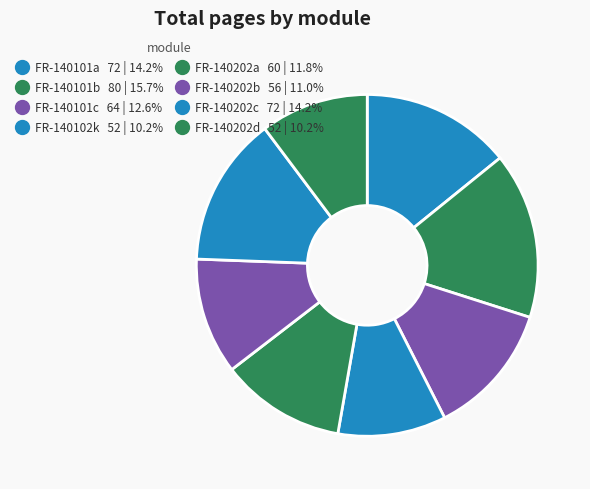

Is the sum of FR-140202d and FR-140101a greater than half?

No